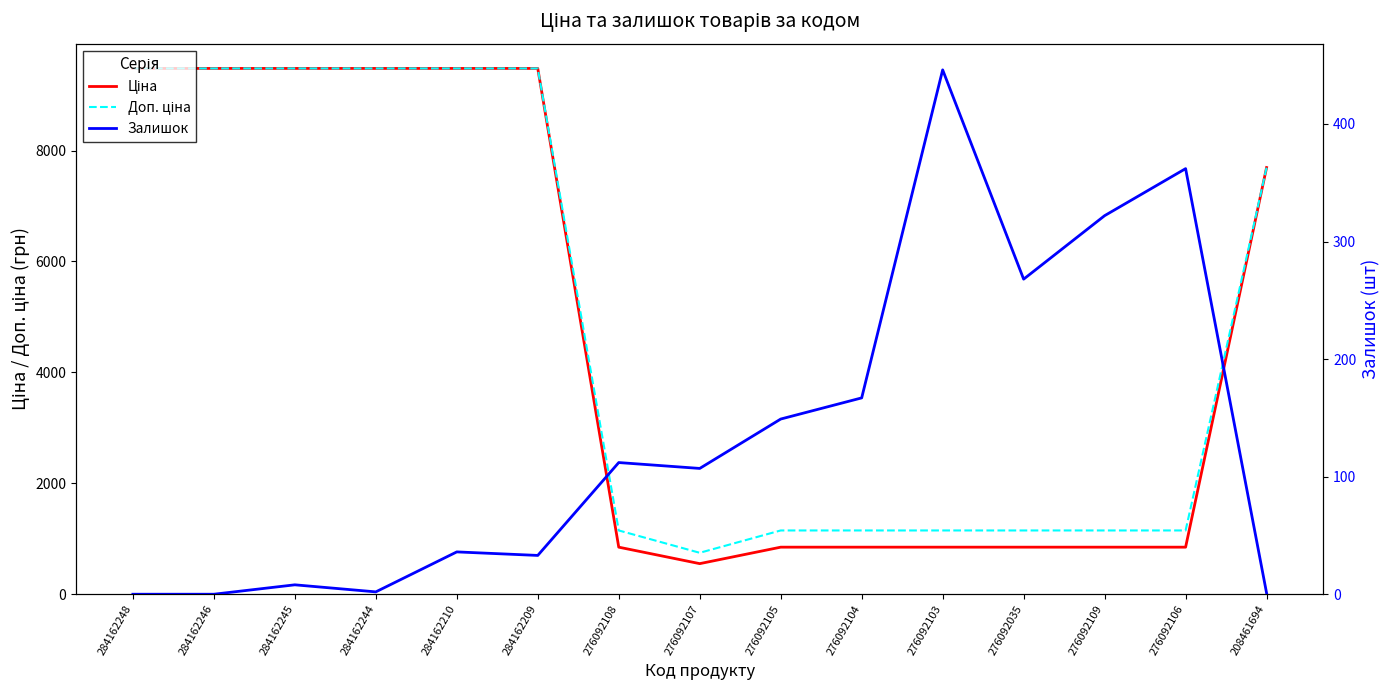

The Доп. ціна series shows 688.3 at 276092108. True or false?

False